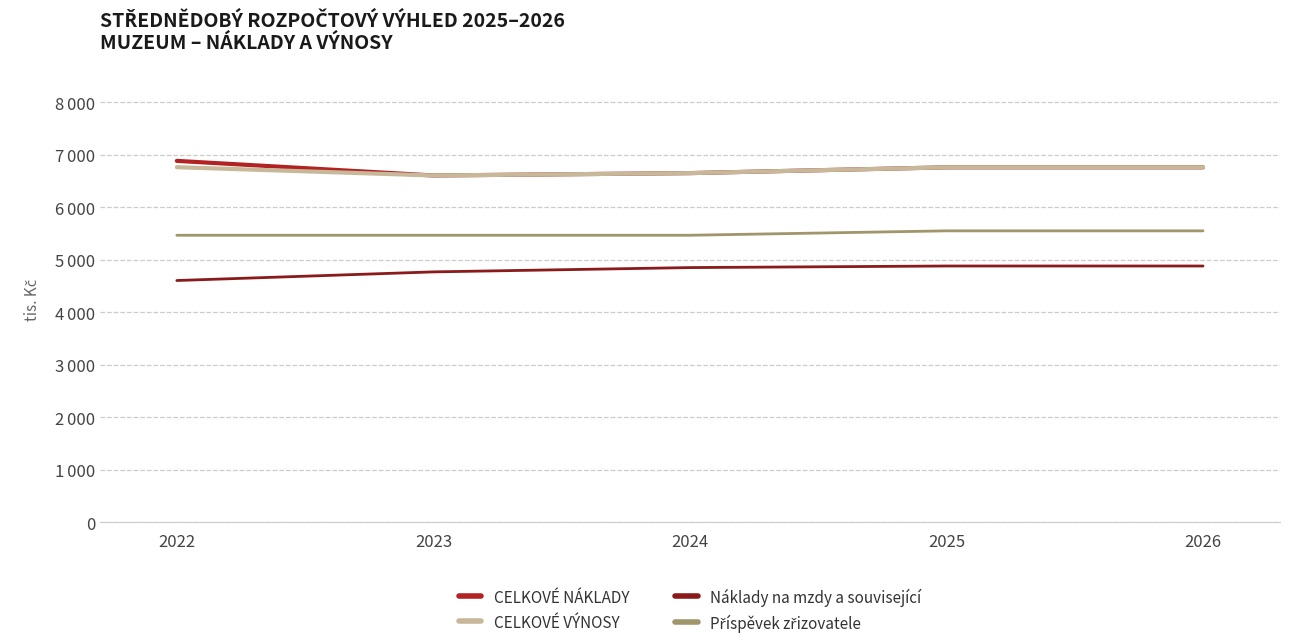

Rank the series at 2025 from highest to lowest value.

CELKOVÉ NÁKLADY, CELKOVÉ VÝNOSY, Příspěvek zřizovatele, Náklady na mzdy a související